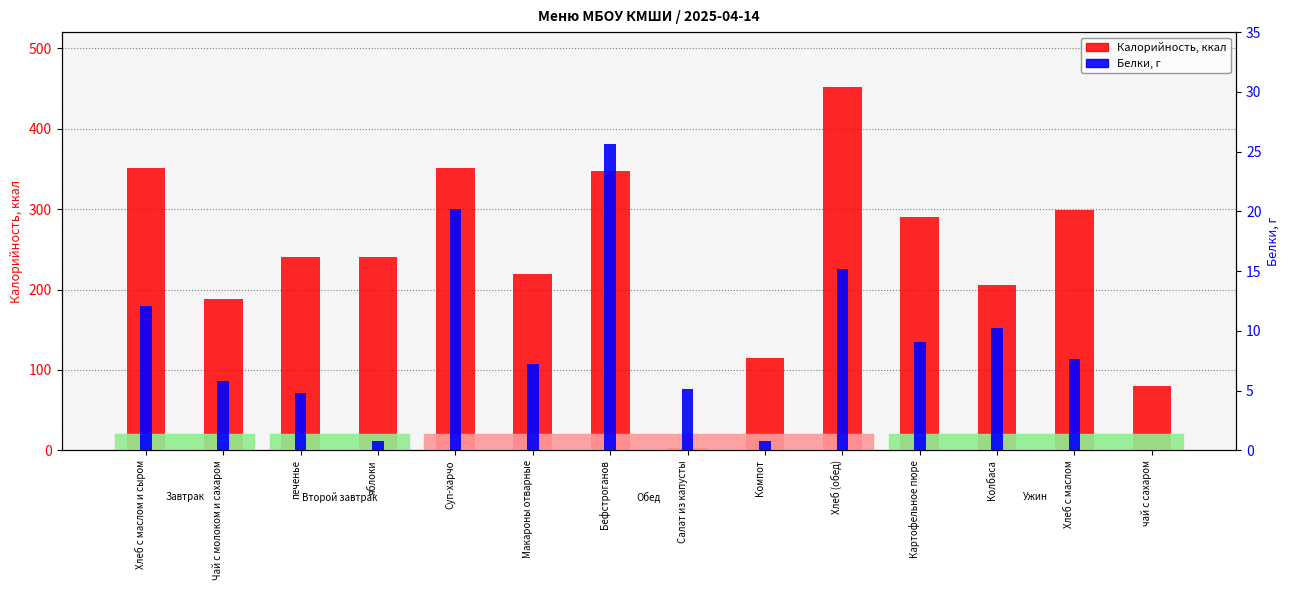

What is the label of the 9th bar from the right?

Макароны отварные